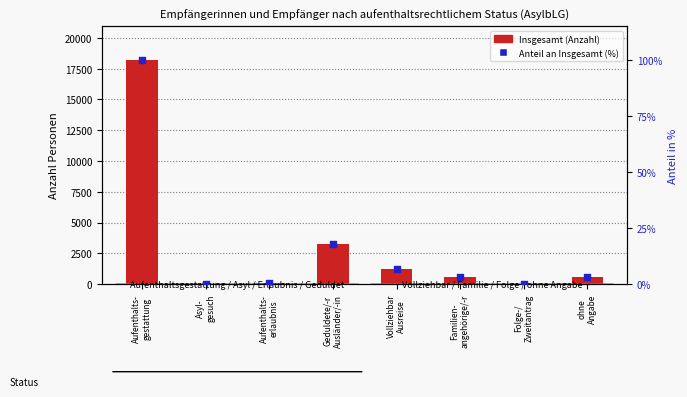

What is the total value across all series at ohne
Angabe?

568.1